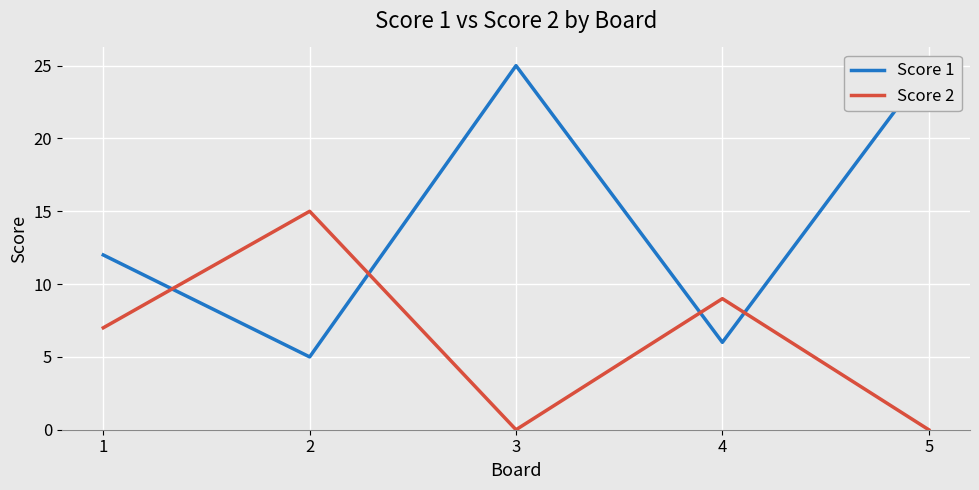

True or false: Score 1 has more than 2 points higher than both neighbors.

False